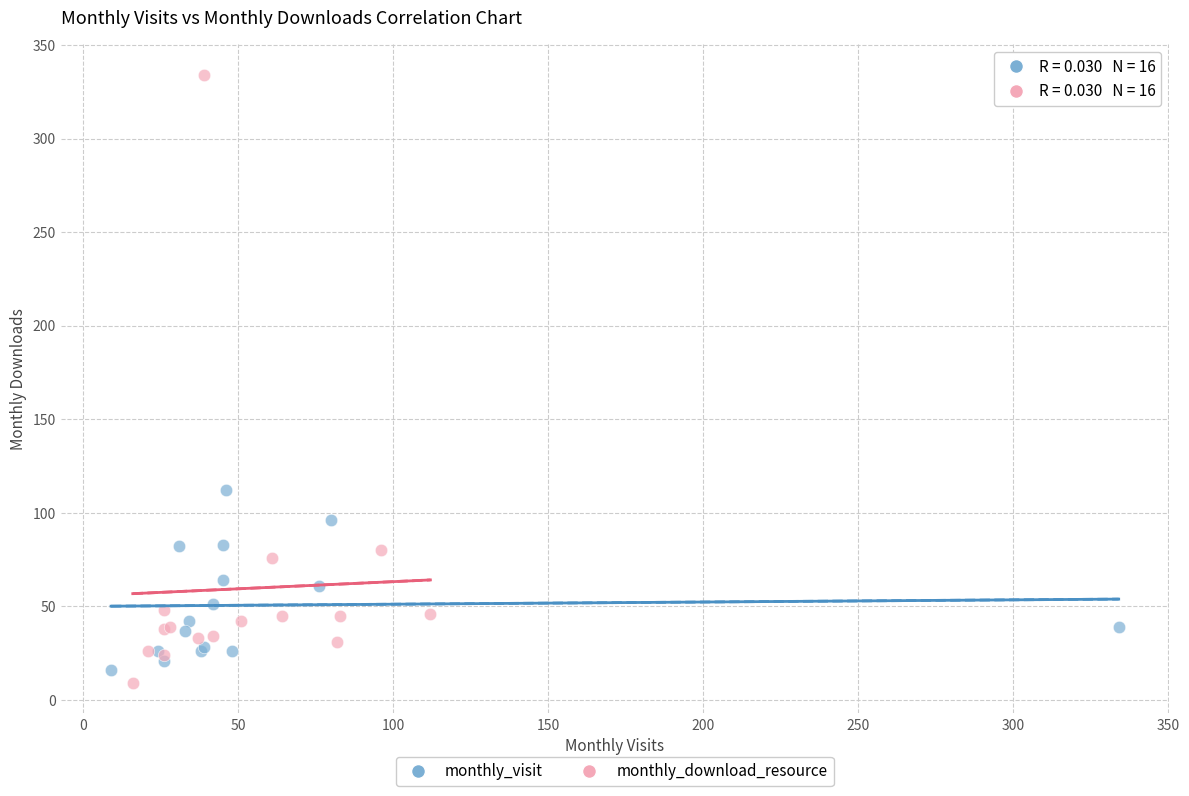

Which series contains the lowest Y value?

monthly_download_resource